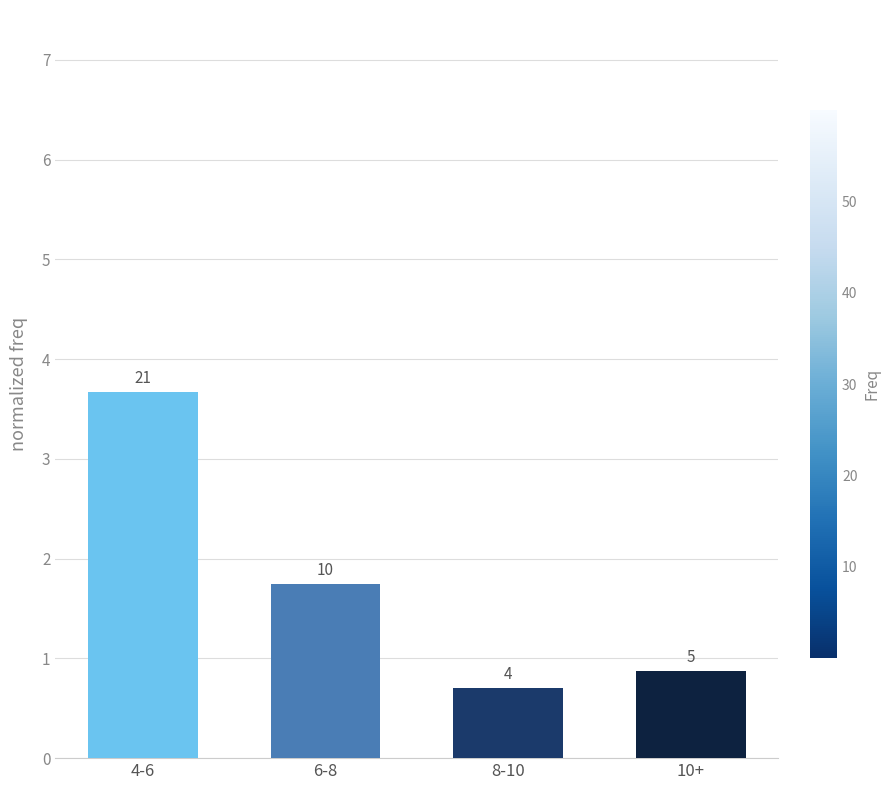

Does the chart contain any negative values?

No